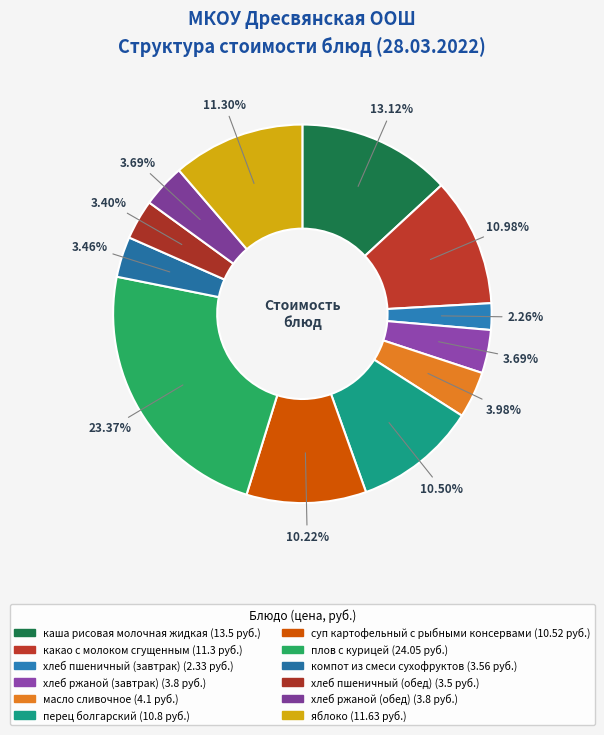

Which category has the smallest portion of the pie?

хлеб пшеничный (завтрак)